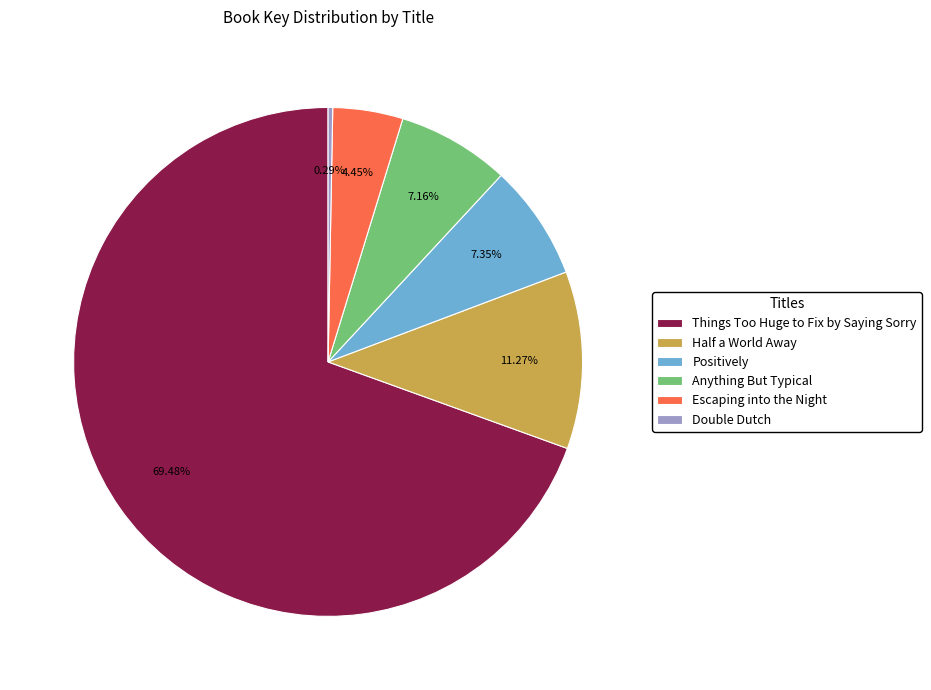

True or false: Positively accounts for 7% of the total.

True